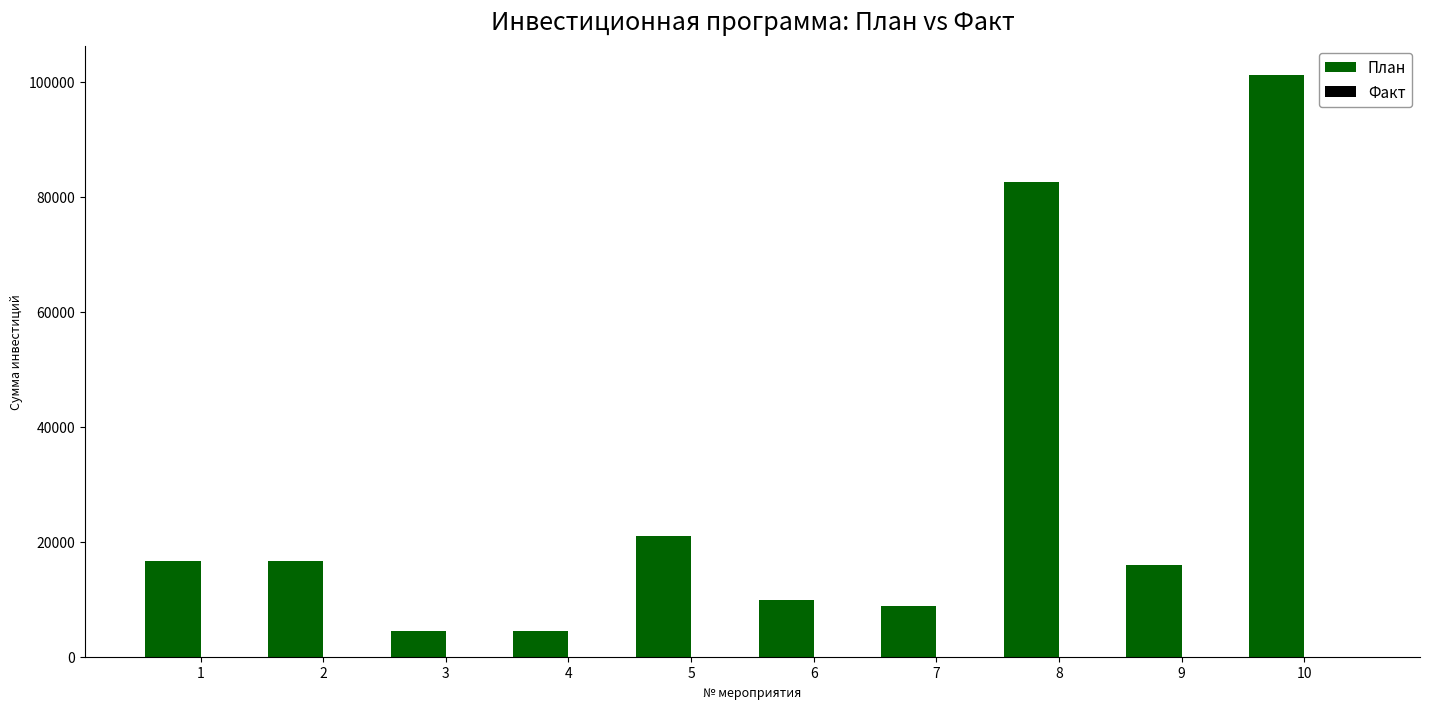

How many bars are there in total?

10